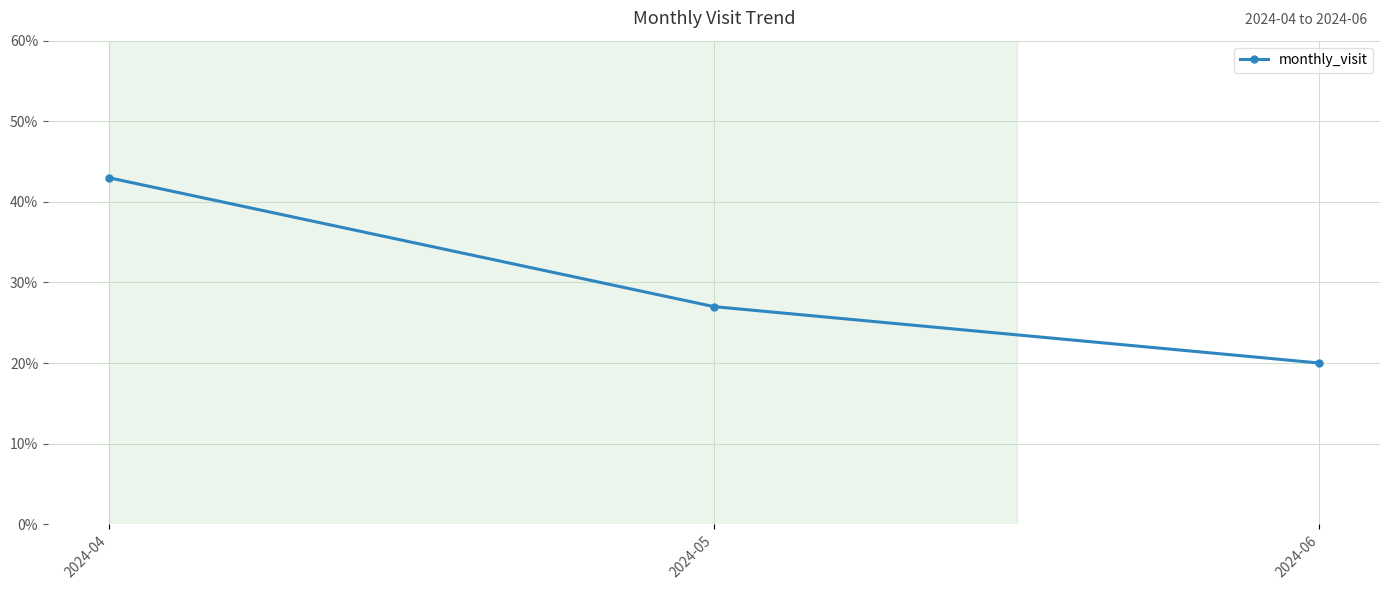

Rank the categories by value from lowest to highest.

2024-06, 2024-05, 2024-04